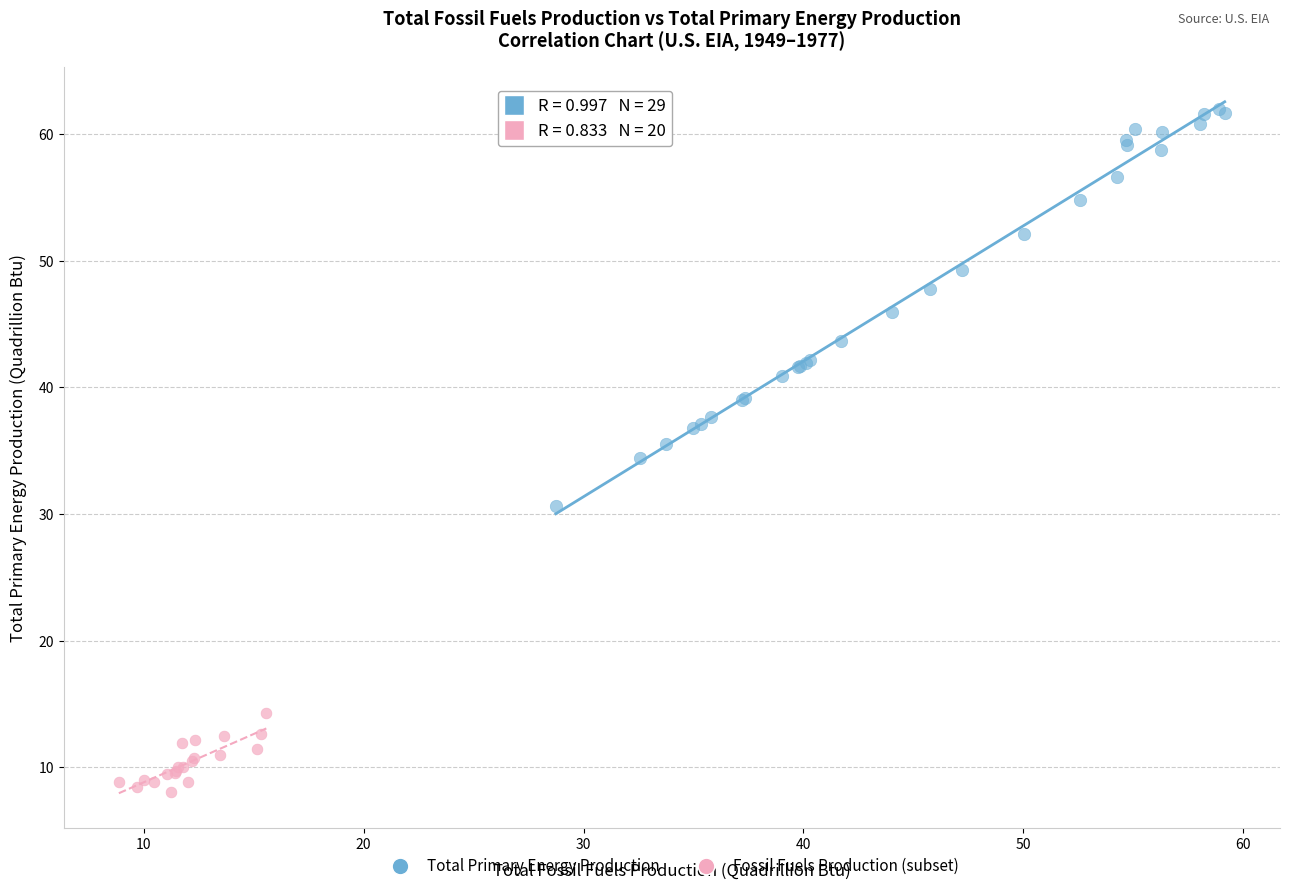

Which series reaches the maximum Y coordinate?

Total Primary Energy Production